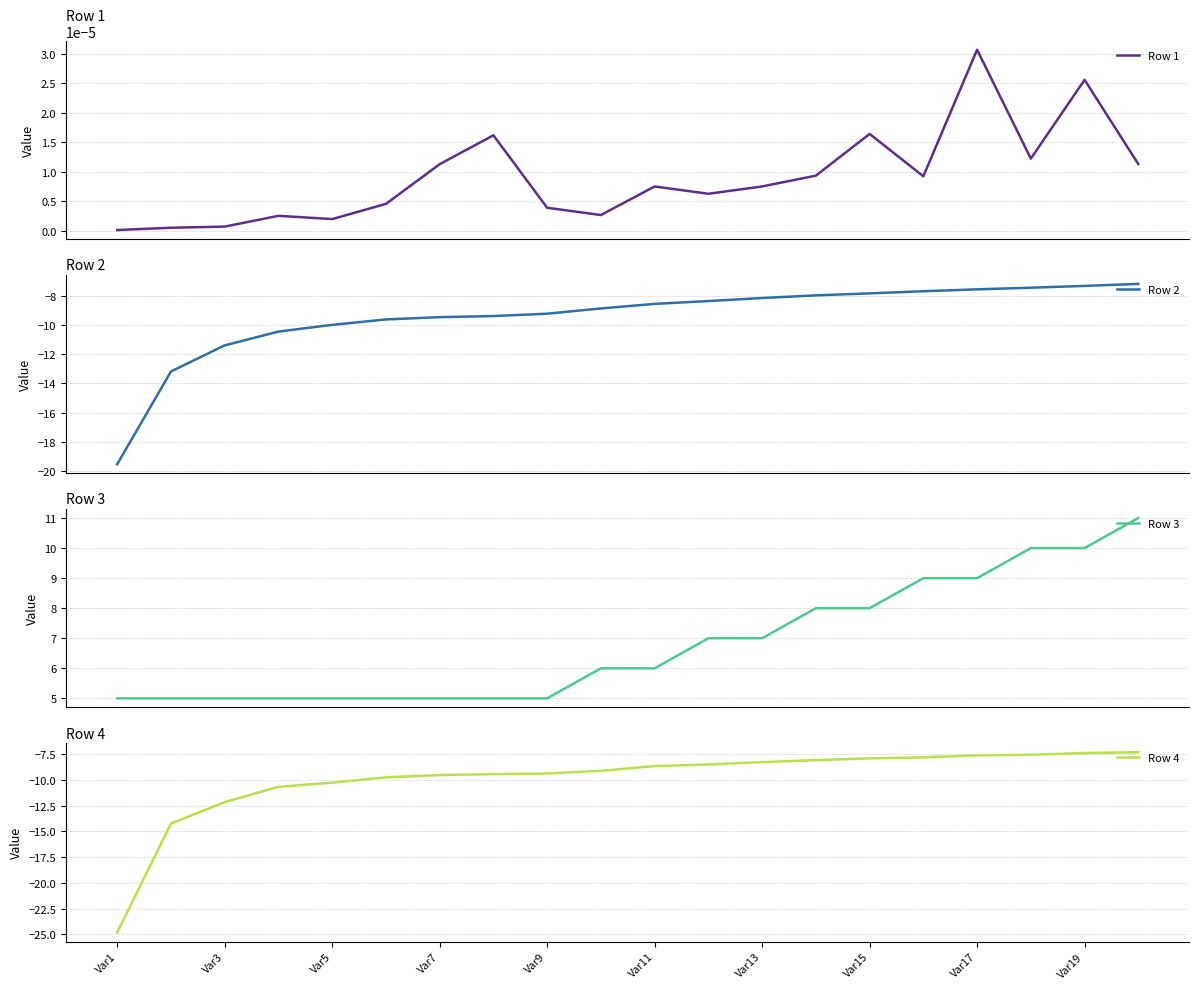

How many lines are shown in the chart?

4